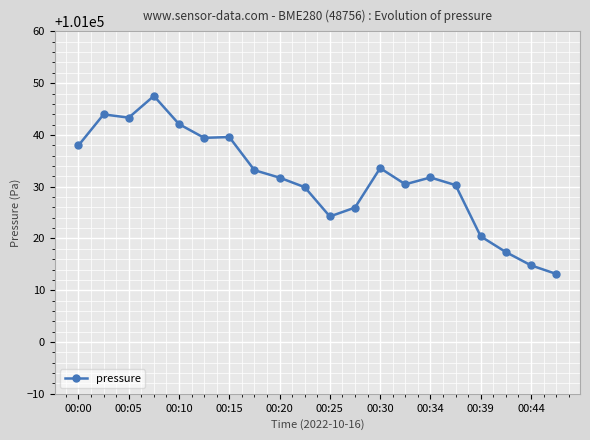

What is the value of the 2nd point from the left?

101044.0